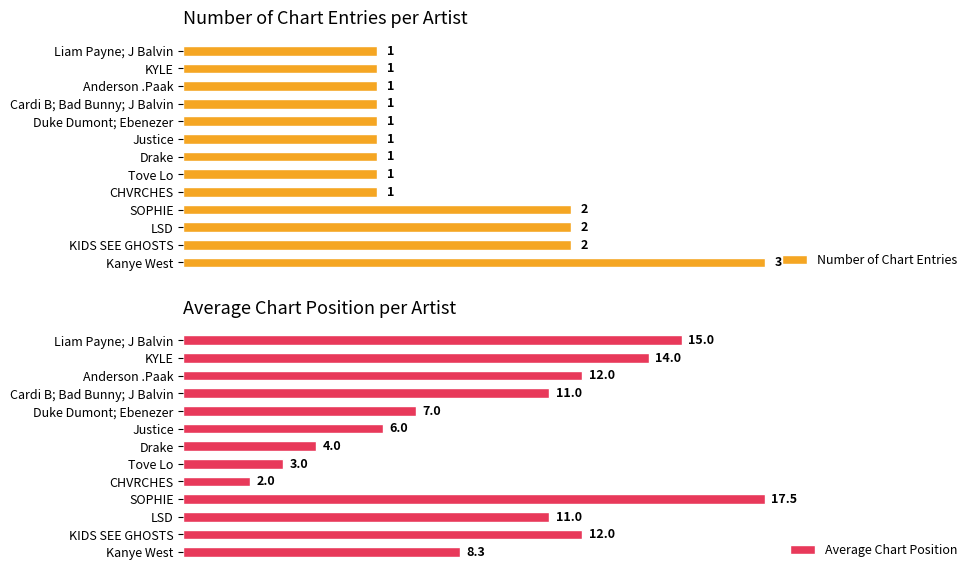

What is the sum of all Number of Chart Entries values?

18.0